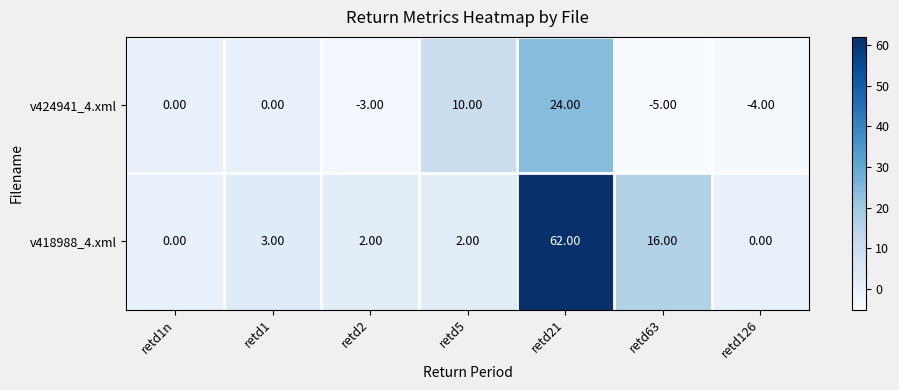

How many distinct data groups are displayed?

2